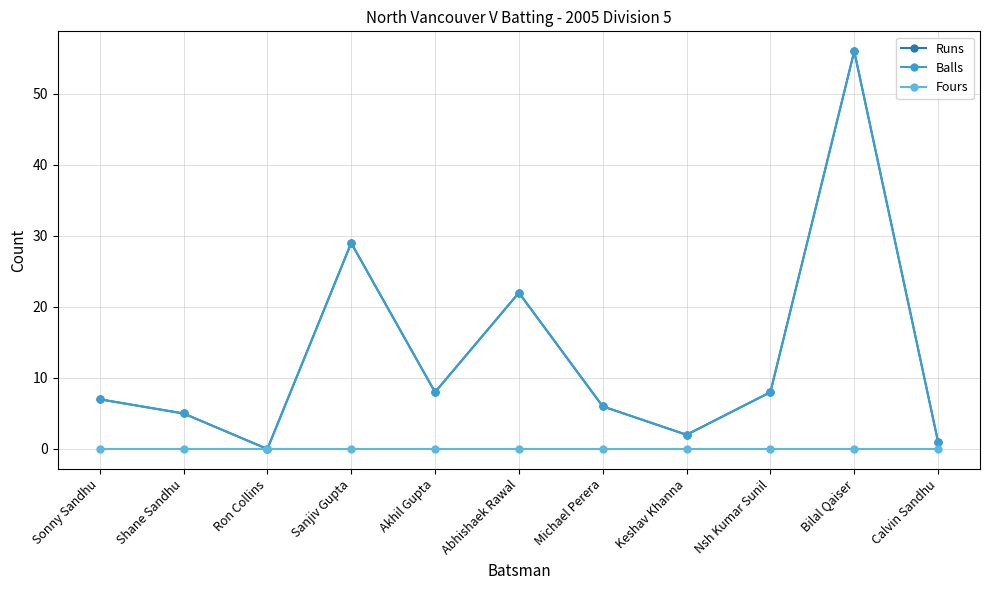

Does the chart have visible grid lines?

Yes